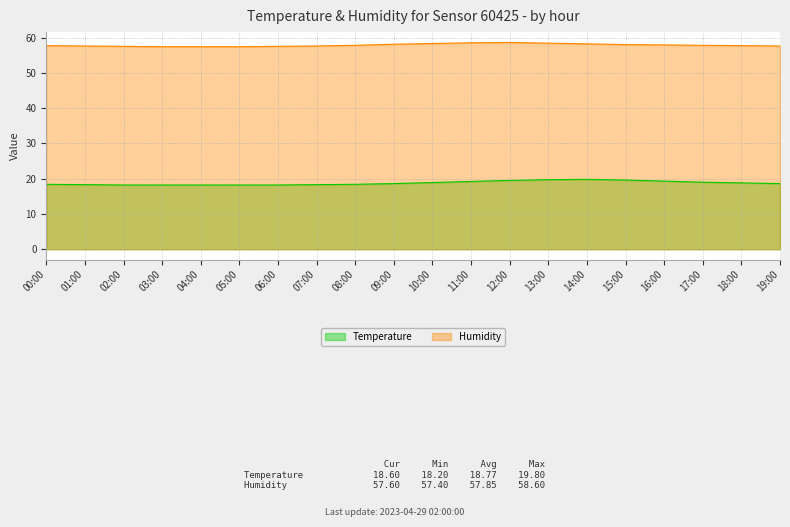

Which category has the lowest value across all series?

02:00